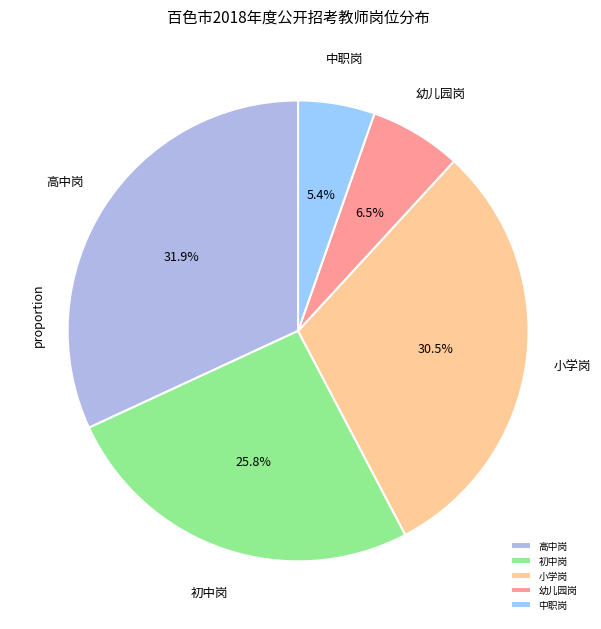

Which slice is the smallest?

中职岗